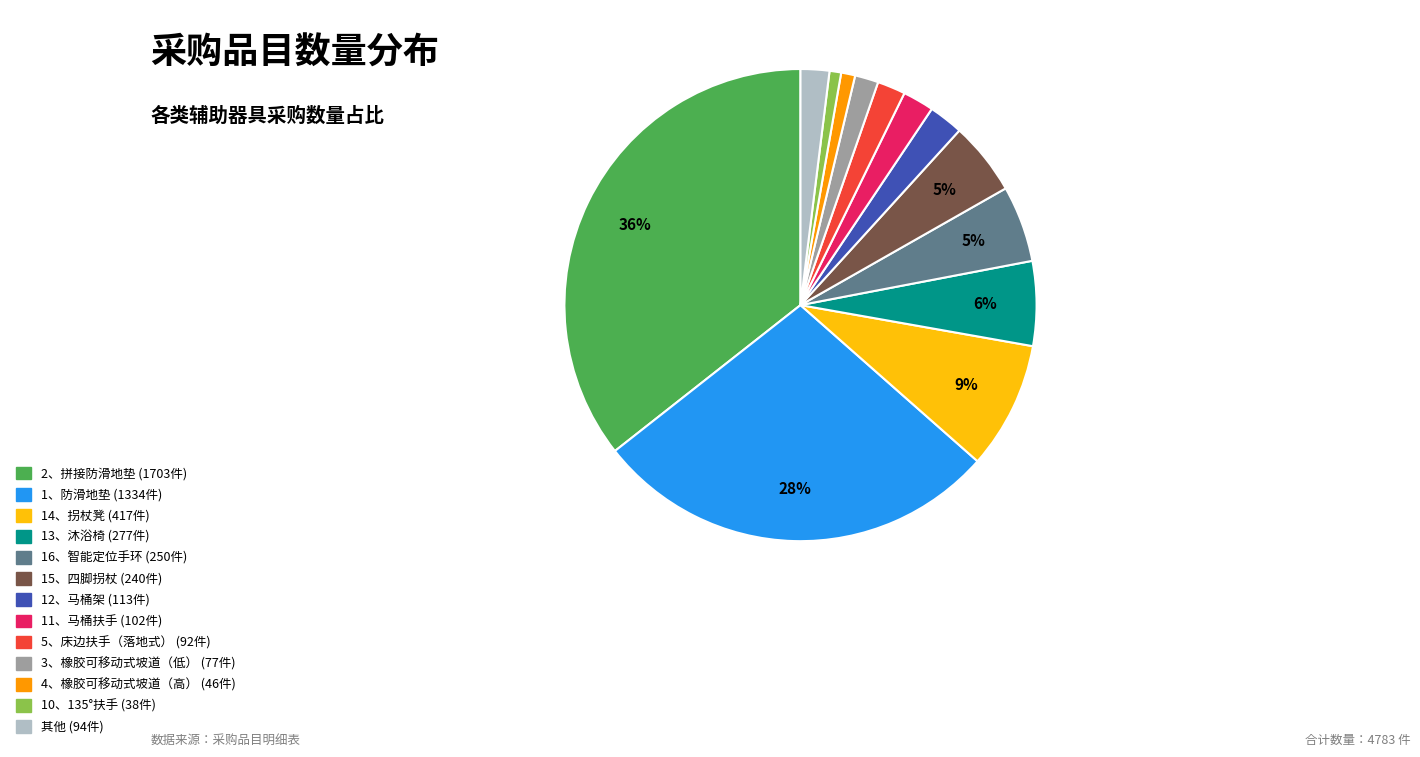

Is there a majority slice in this chart?

No